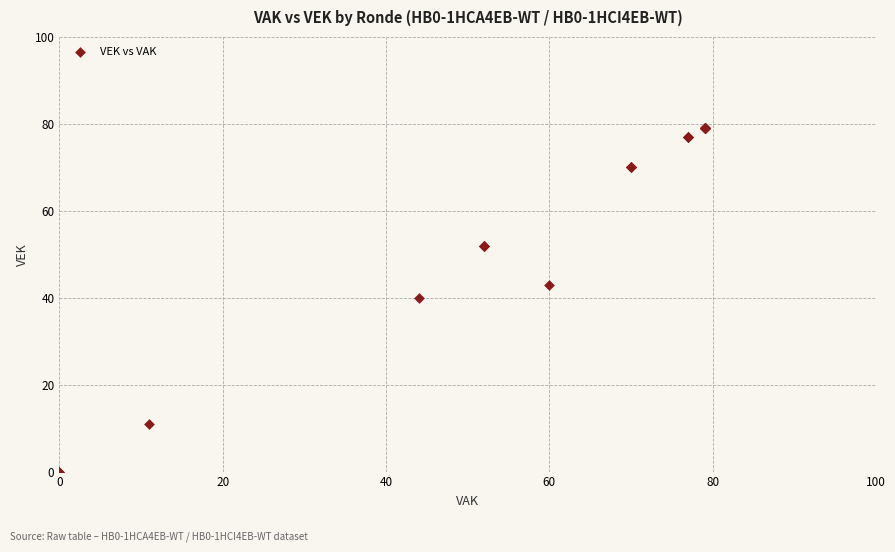

What Y value in the scatter plot is closest to 39?

40